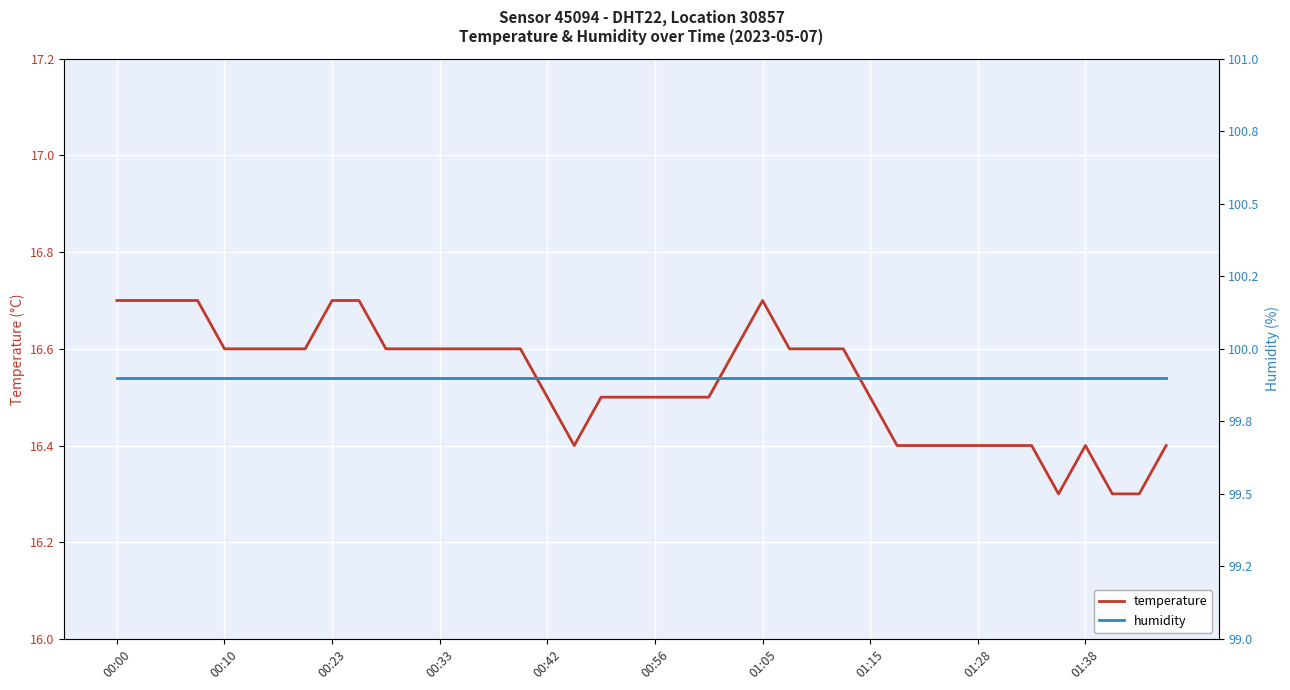

True or false: temperature and humidity intersect in this chart.

False